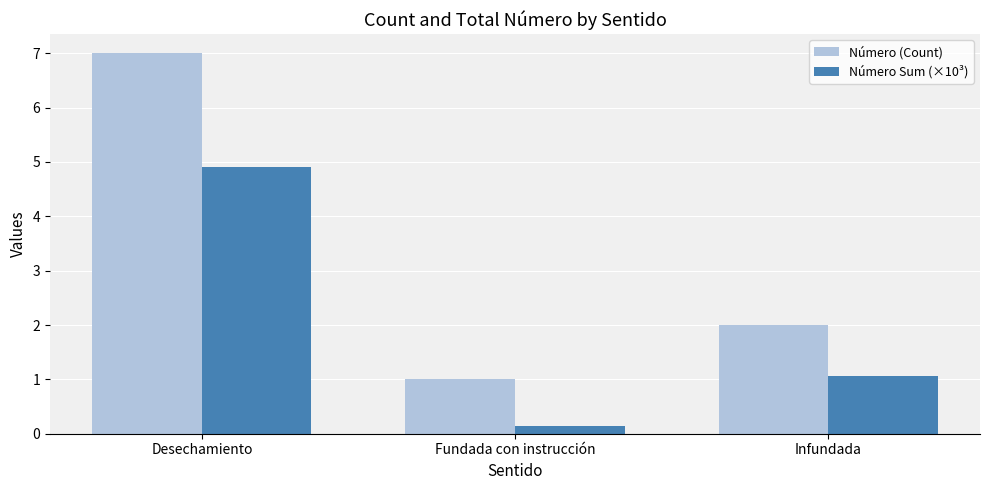

The Número Sum (×10³) series shows 7.2 at Desechamiento. True or false?

False